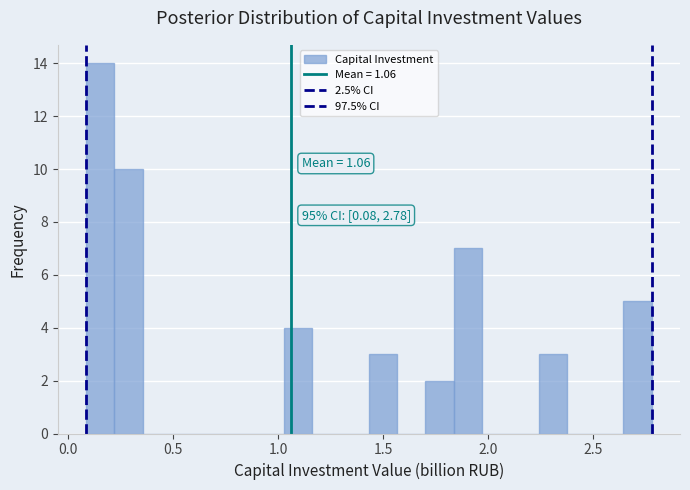

Around what value on the x-axis is the tallest bar? Give the approximate position of its centre, as read against the axis.

0.15